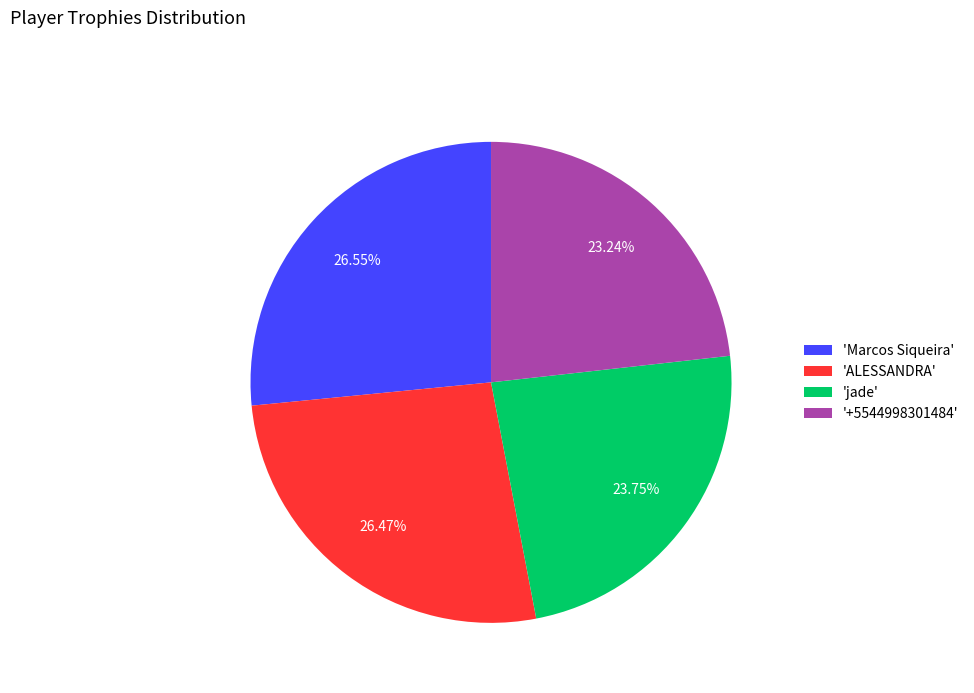

To the nearest percent, what is the average slice percentage?

25%